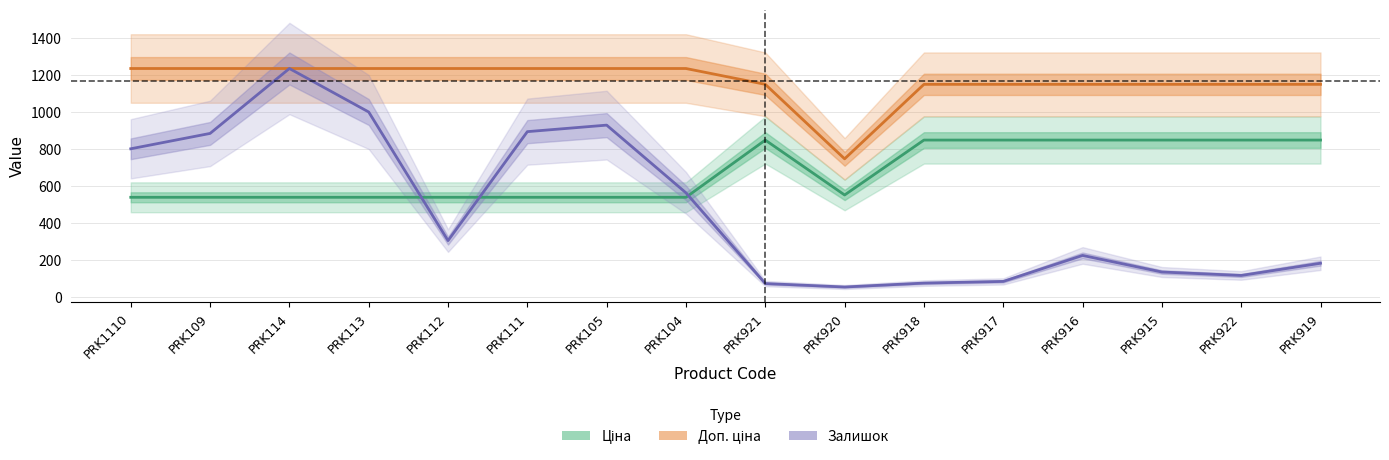

Which category has the lowest value in the Доп. ціна series?

PRK920